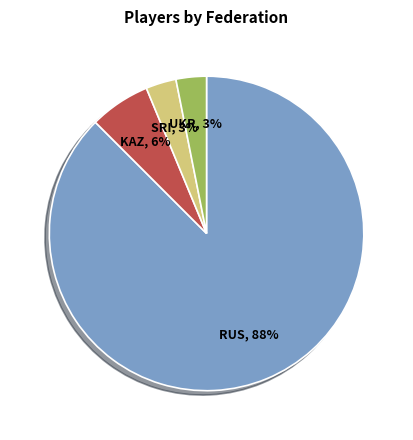

Approximately how many times larger is the value at SRI compared to UKR?

1.0